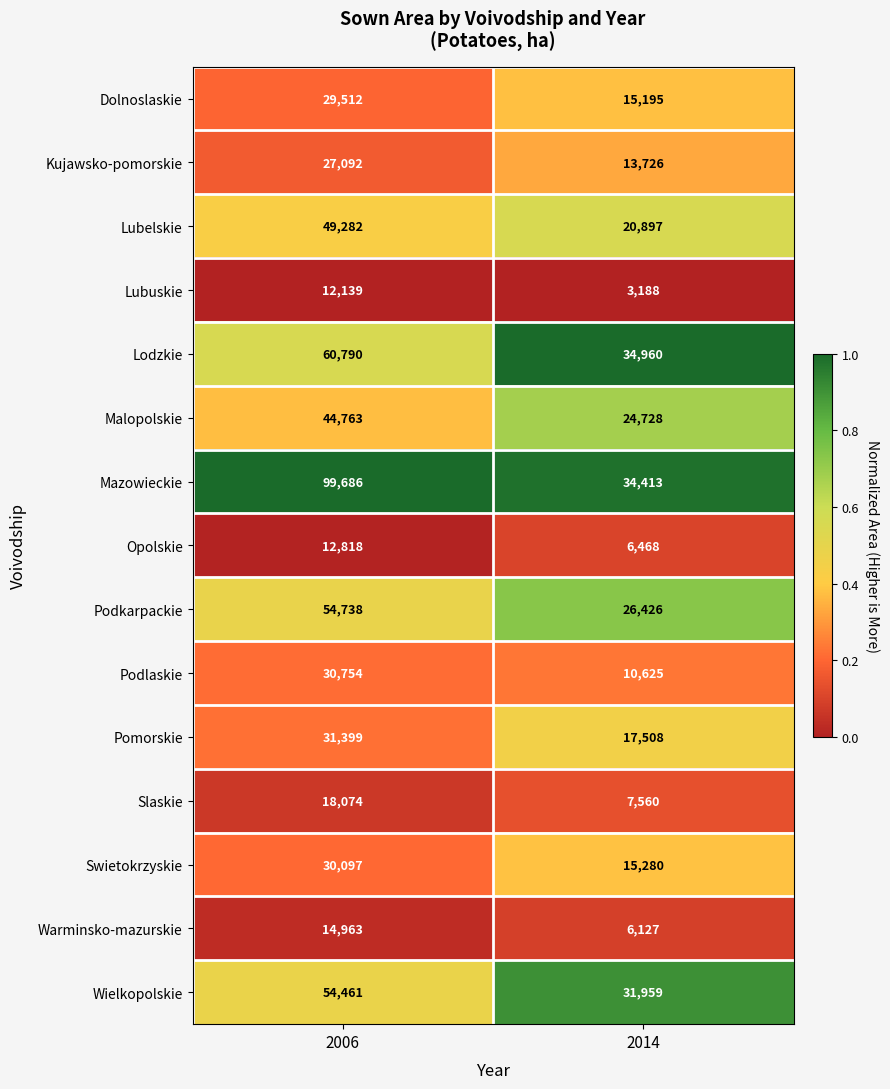

Read the Lodzkie value at 2014, to the nearest 100.

35000